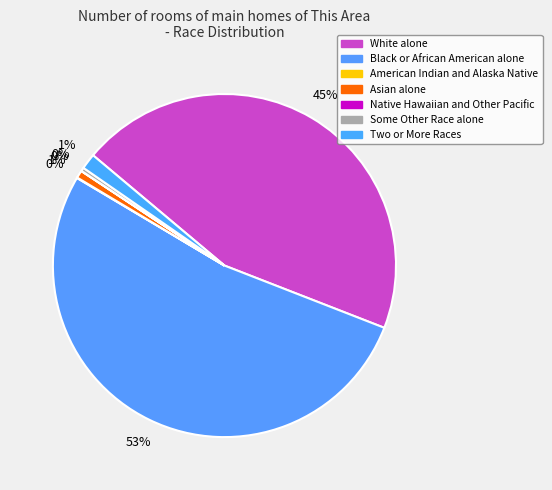

The Two or More Races slice represents 1% of the pie. True or false?

True